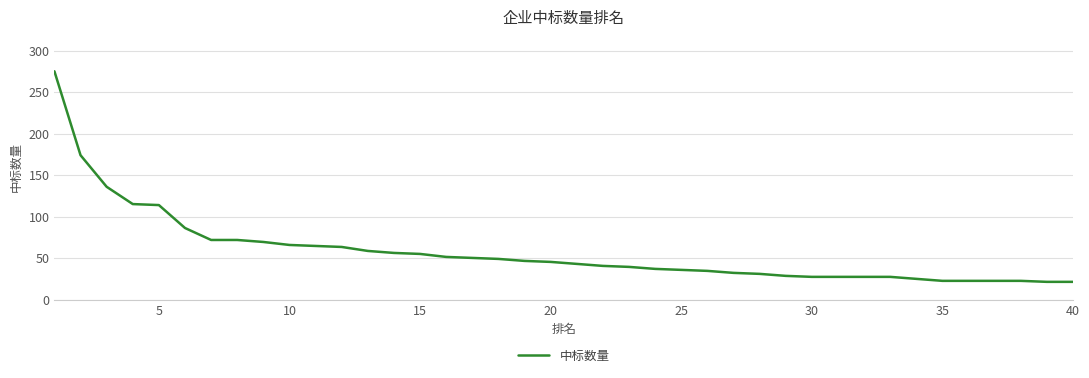

What is the smallest value displayed?

21.6